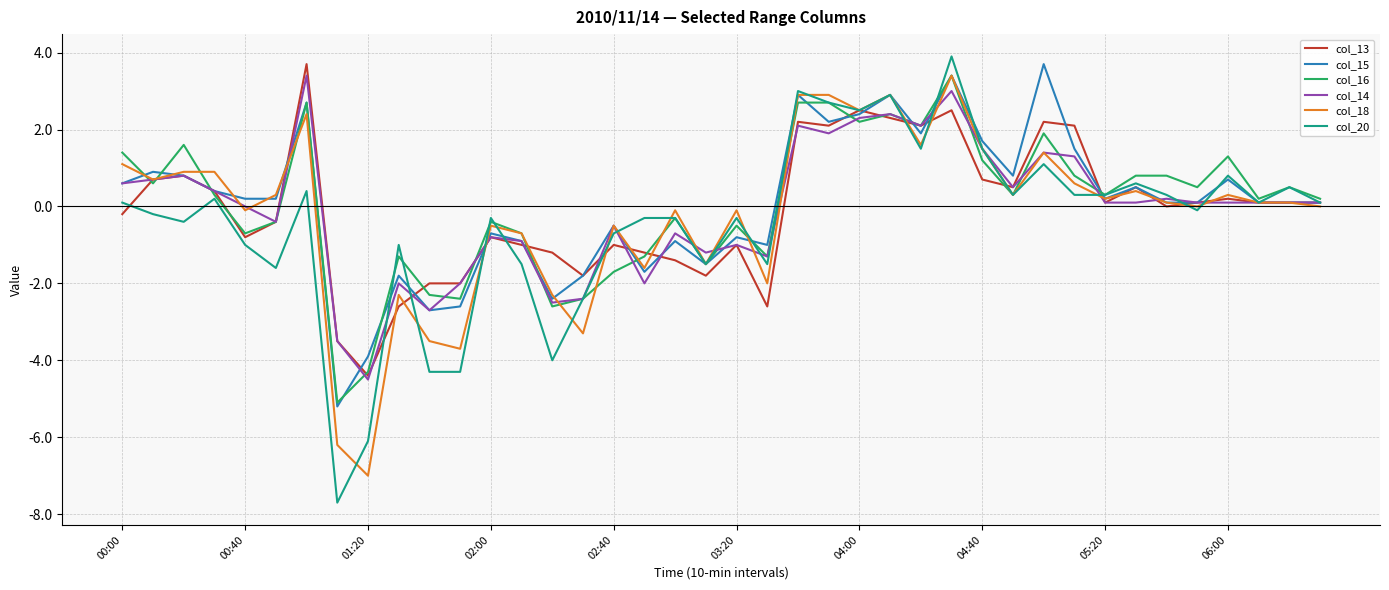

What is the highest value of the col_20 series?

3.9